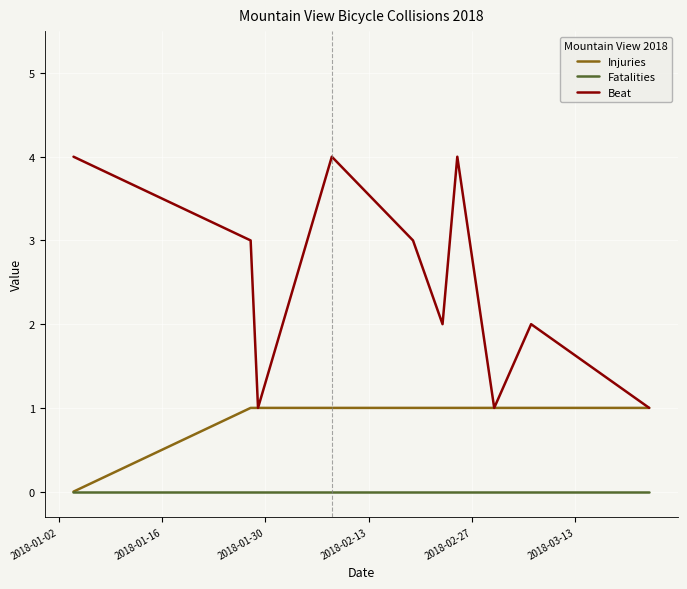

Does the chart have visible grid lines?

Yes